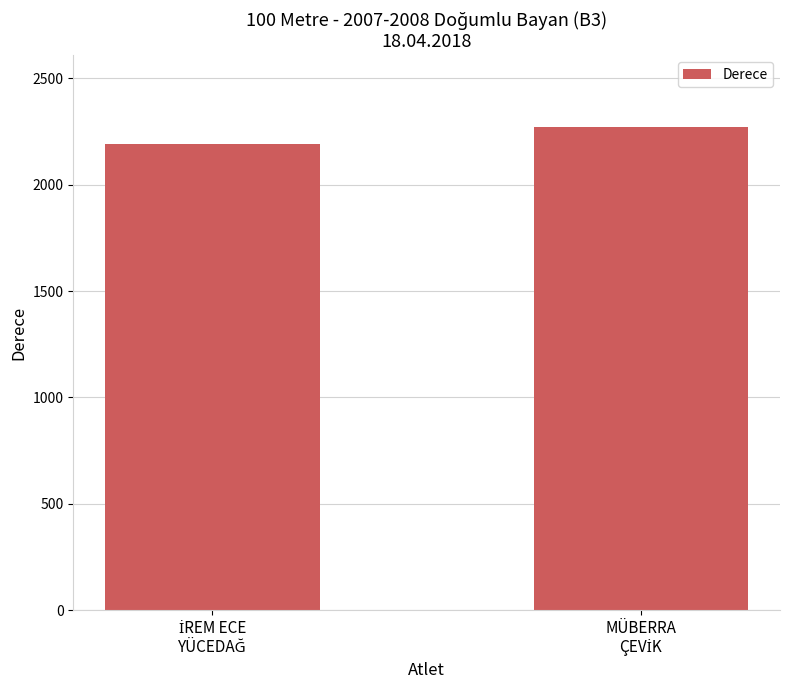

What is the difference between the maximum and minimum values?

79